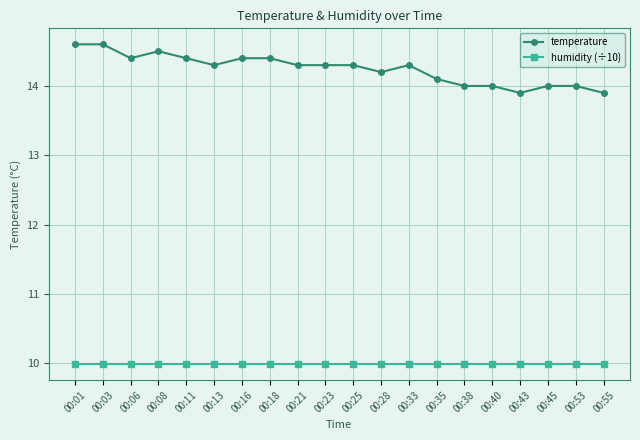

What is the lowest value of the temperature series?

13.9